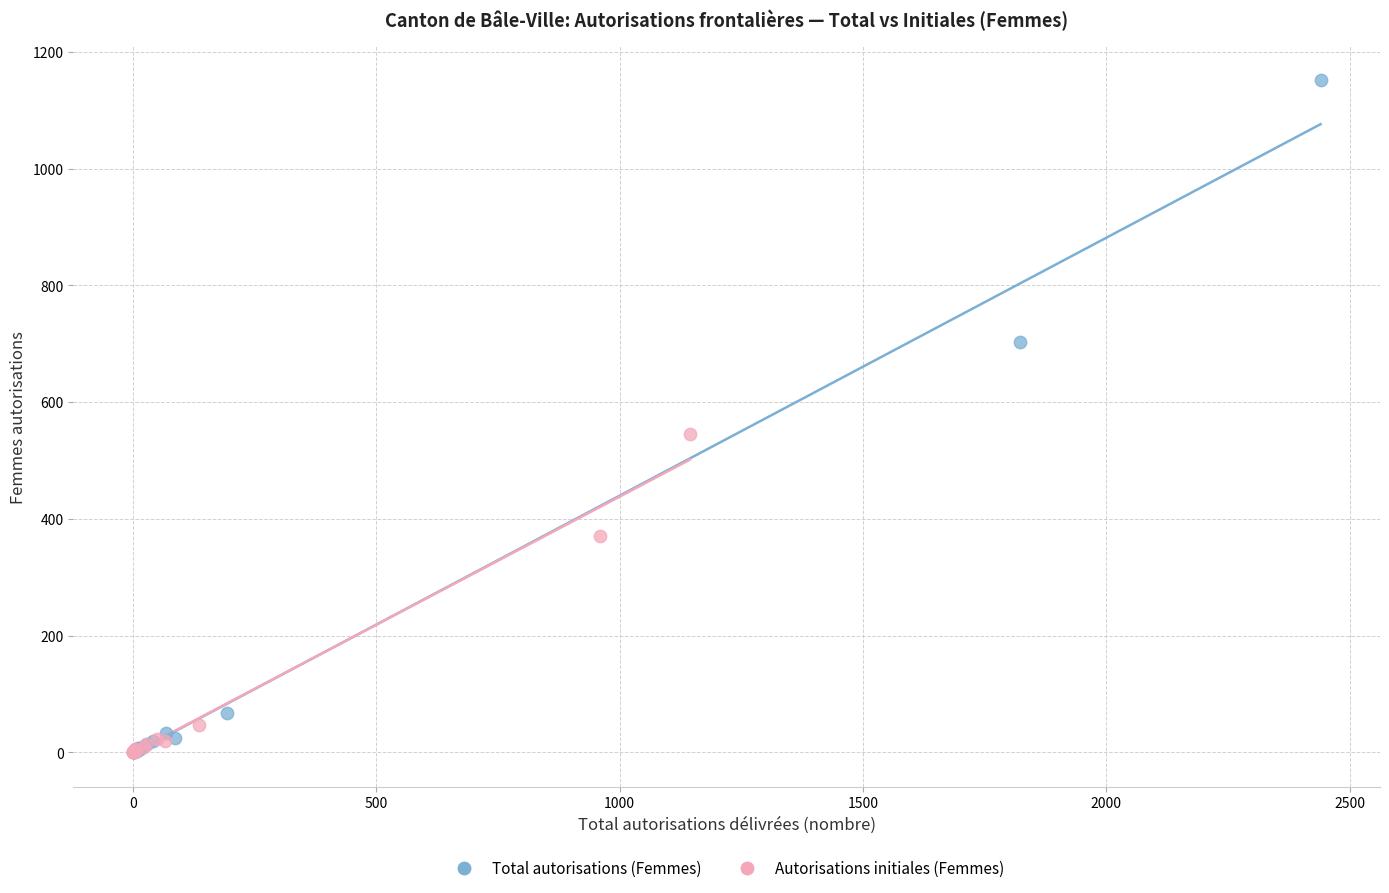

Which series has the widest spread of Y values?

Total autorisations (Femmes)